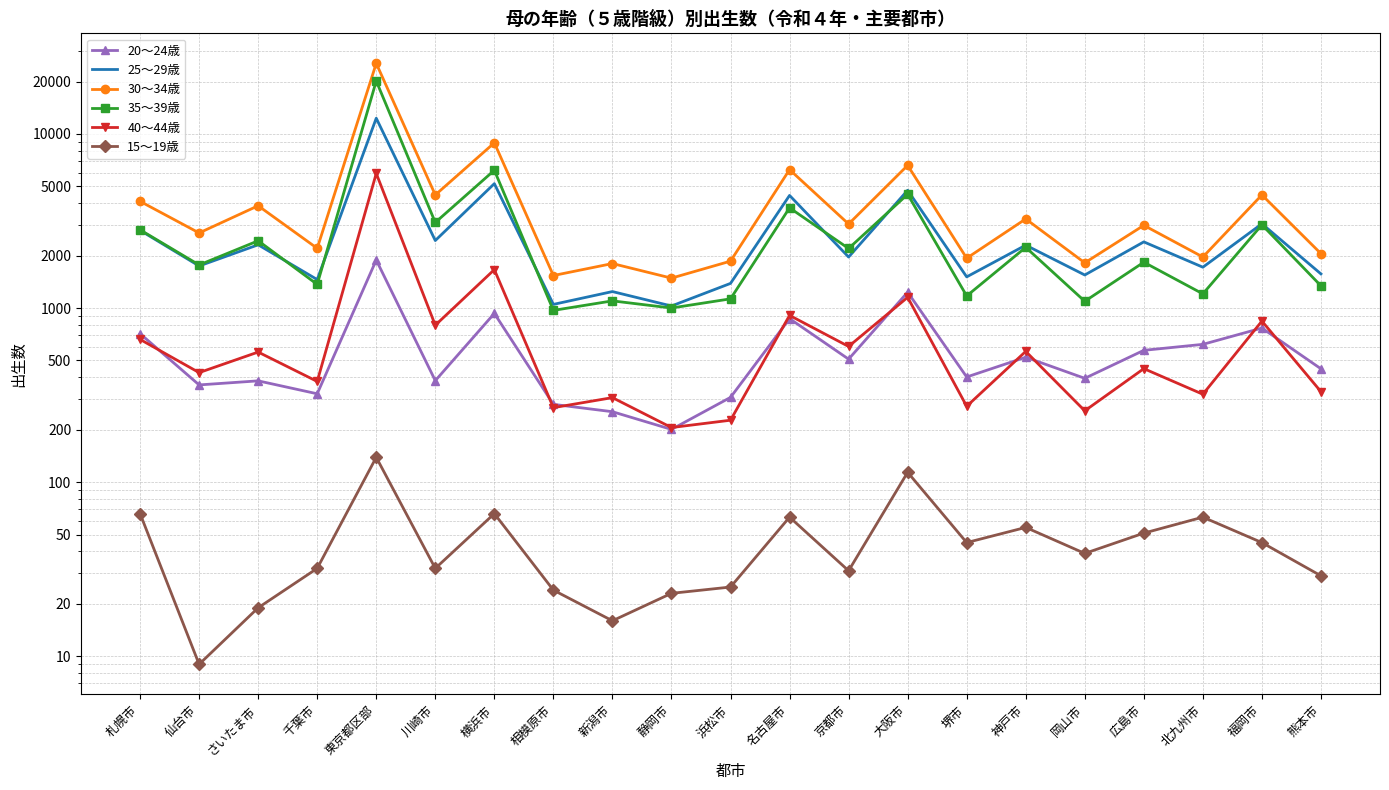

Which label corresponds to the largest value in the chart?

東京都区部